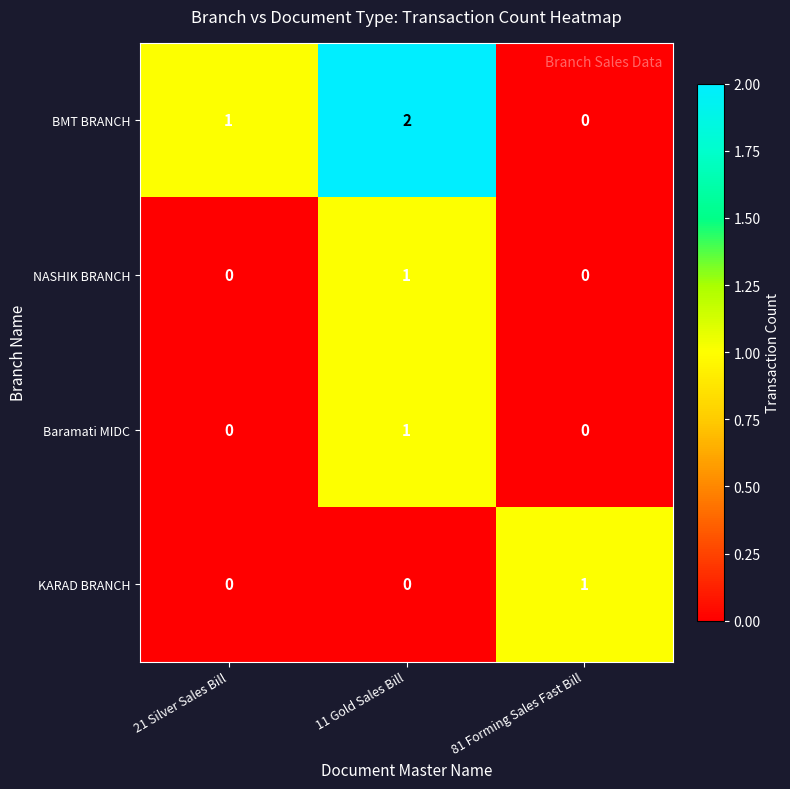

At how many categories does at least one series exceed 0?

3